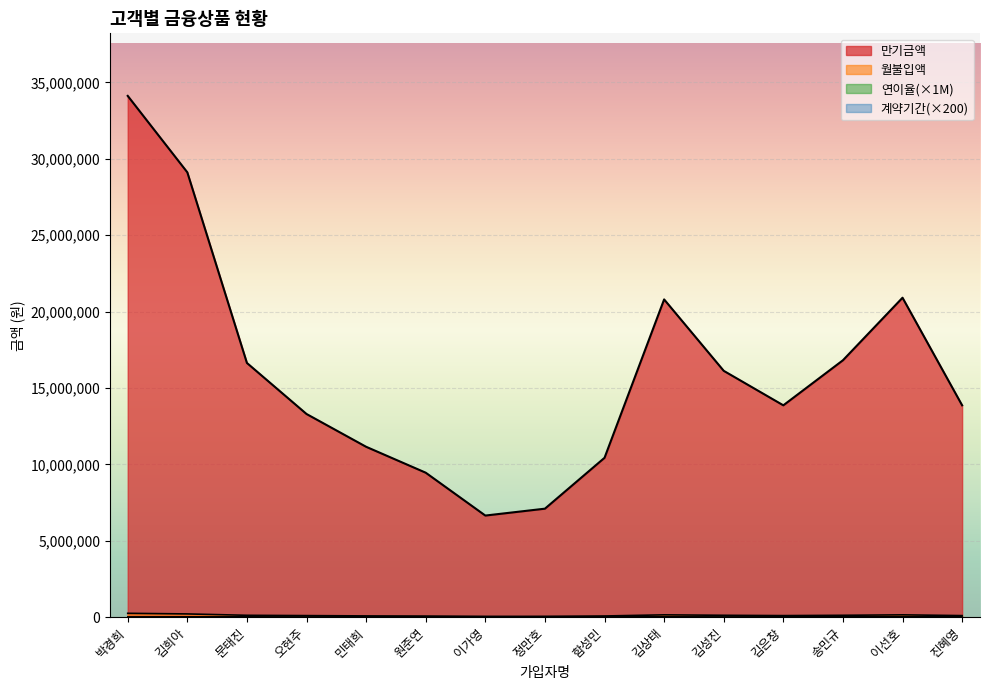

True or false: 연이율 and 만기금액 intersect in this chart.

False